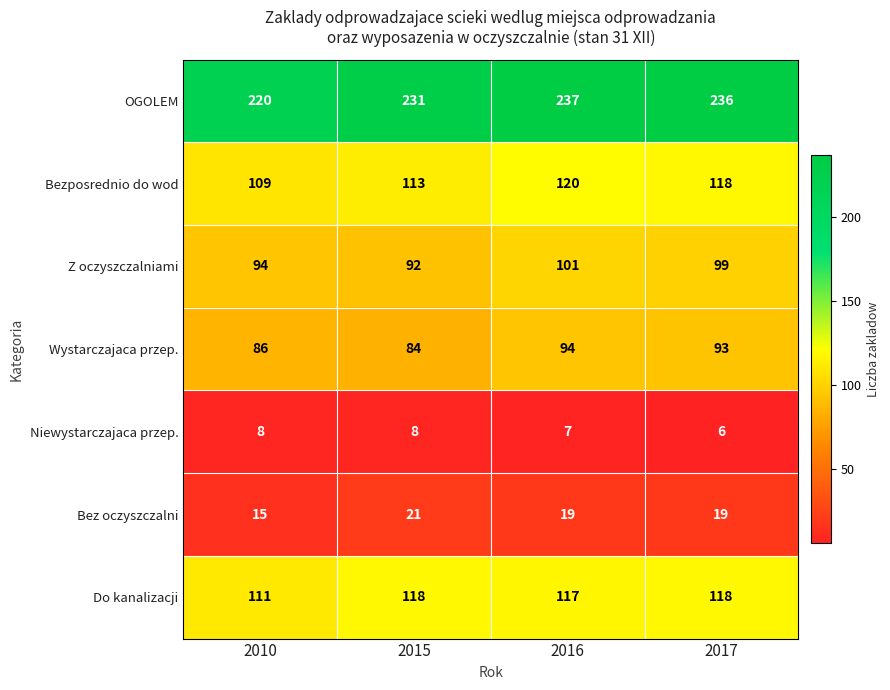

The Wystarczajaca przep. series shows 93 at 2017. True or false?

True